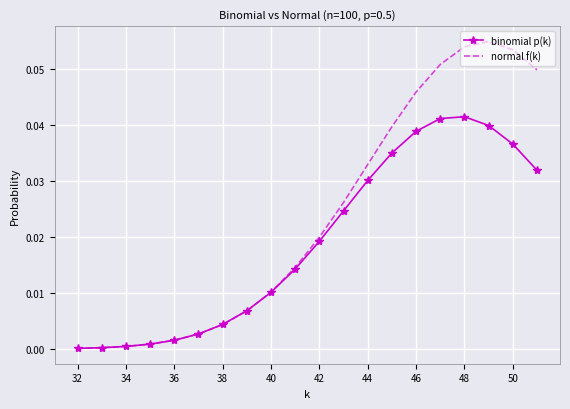

Rank the series by their maximum value, from highest to lowest.

normal f(k), binomial p(k)